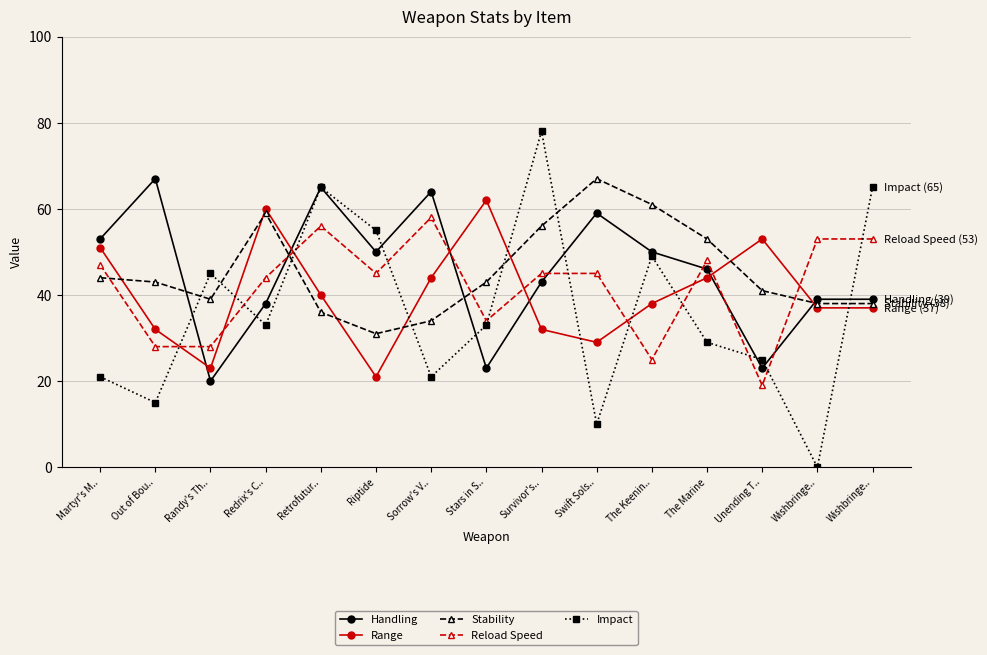

Where is Range nearest to the value 41?

Retrofutur..